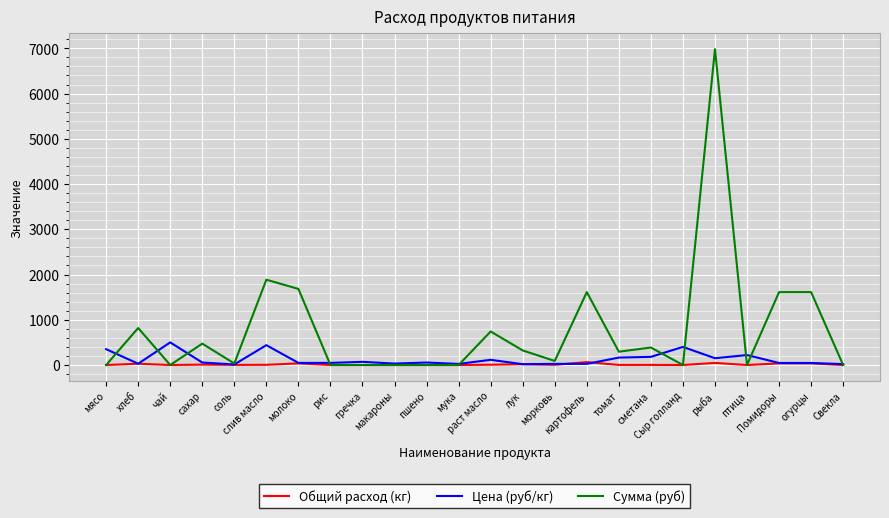

Which series changed the most between чай and рис?

Цена (руб/кг)